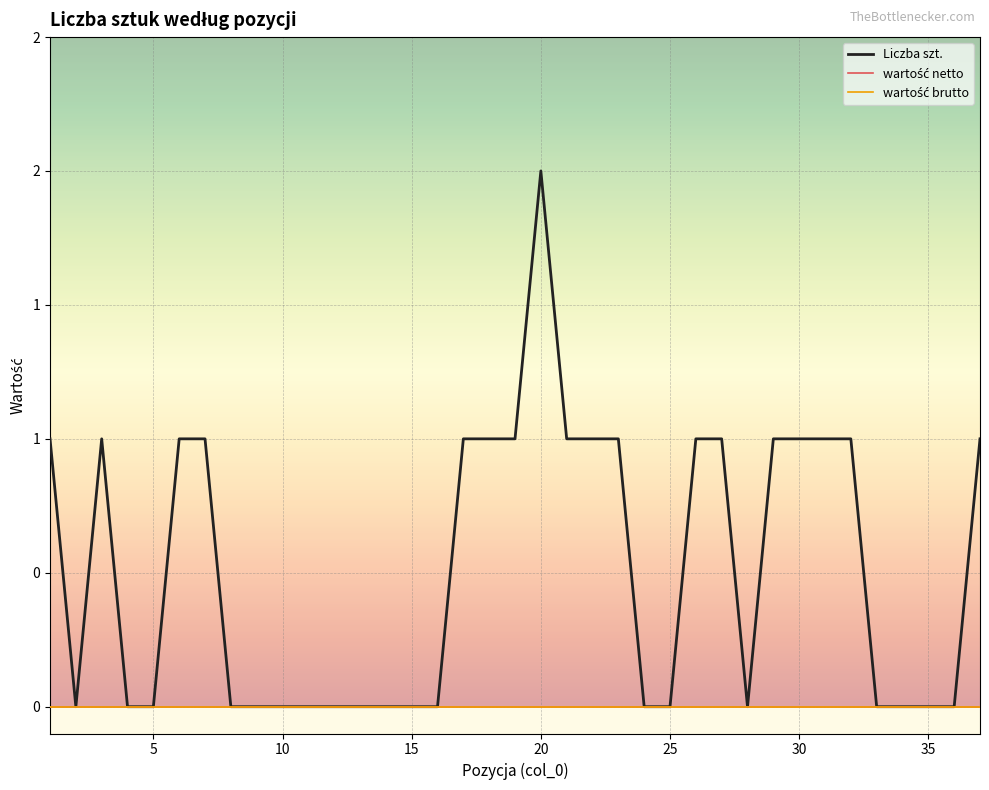

Reading left to right, what are all the values shown in this chart?

Liczba szt.: 1	0	1	0	0	1	1	0	0	0	0	0	0	0	0	0	1	1	1	2	1	1	1	0	0	1	1	0	1	1	1	1	0	0	0	0	1
wartość netto: 0	0	0	0	0	0	0	0	0	0	0	0	0	0	0	0	0	0	0	0	0	0	0	0	0	0	0	0	0	0	0	0	0	0	0	0	0
wartość brutto: 0	0	0	0	0	0	0	0	0	0	0	0	0	0	0	0	0	0	0	0	0	0	0	0	0	0	0	0	0	0	0	0	0	0	0	0	0